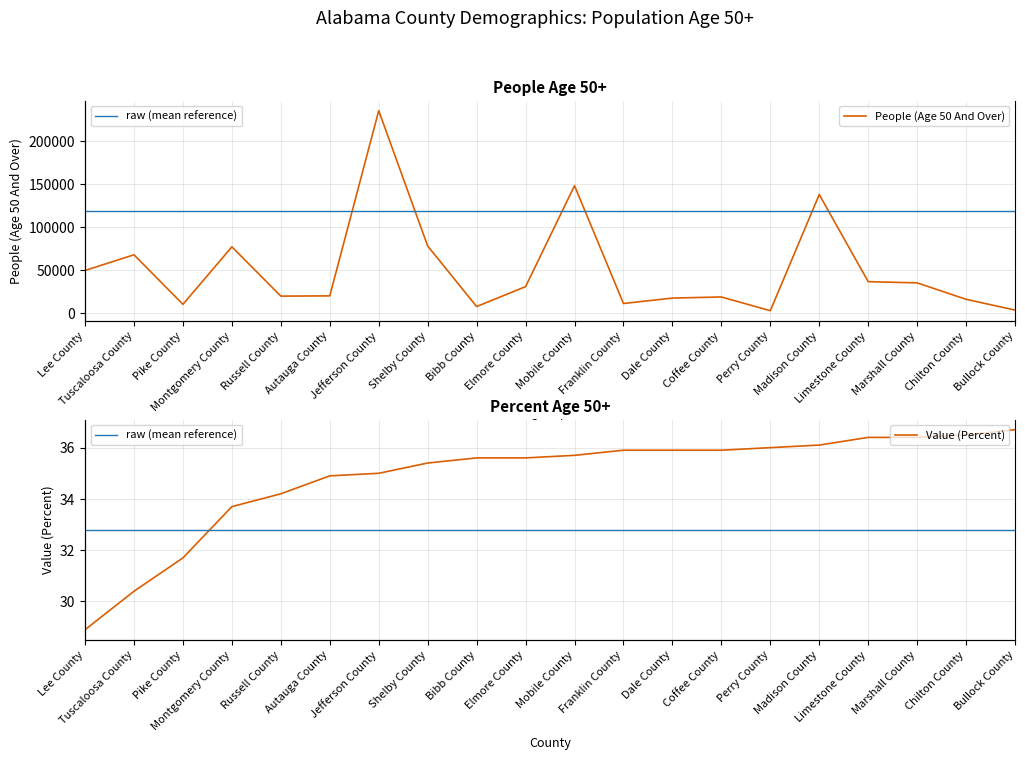

What is the label of the 14th point from the left?

Coffee County